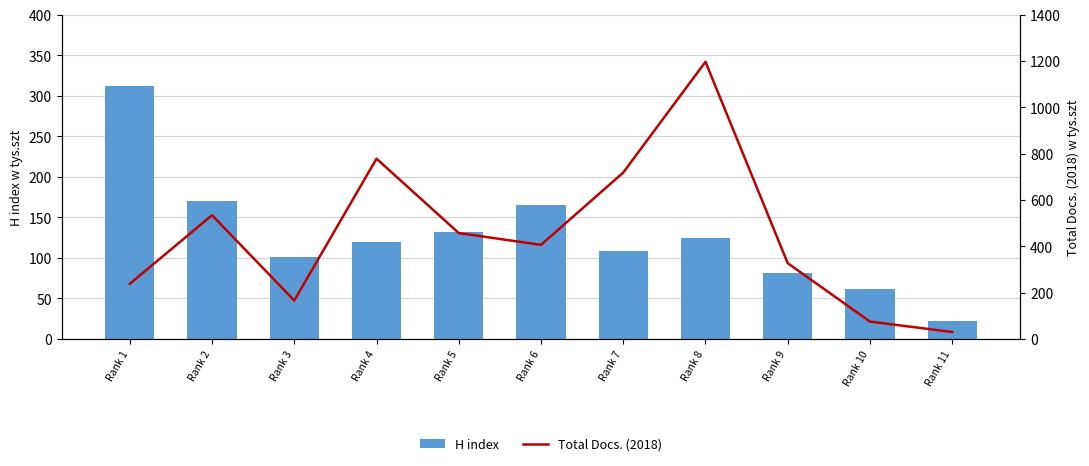

True or false: H index has a value of 81 at Rank 9.

True